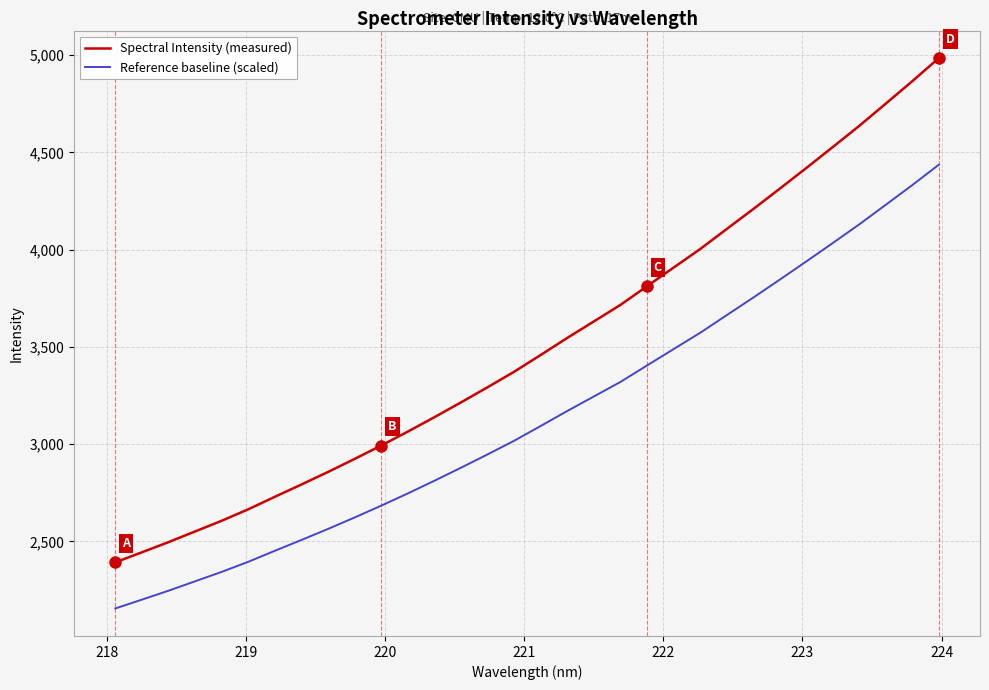

Does the chart have visible grid lines?

Yes